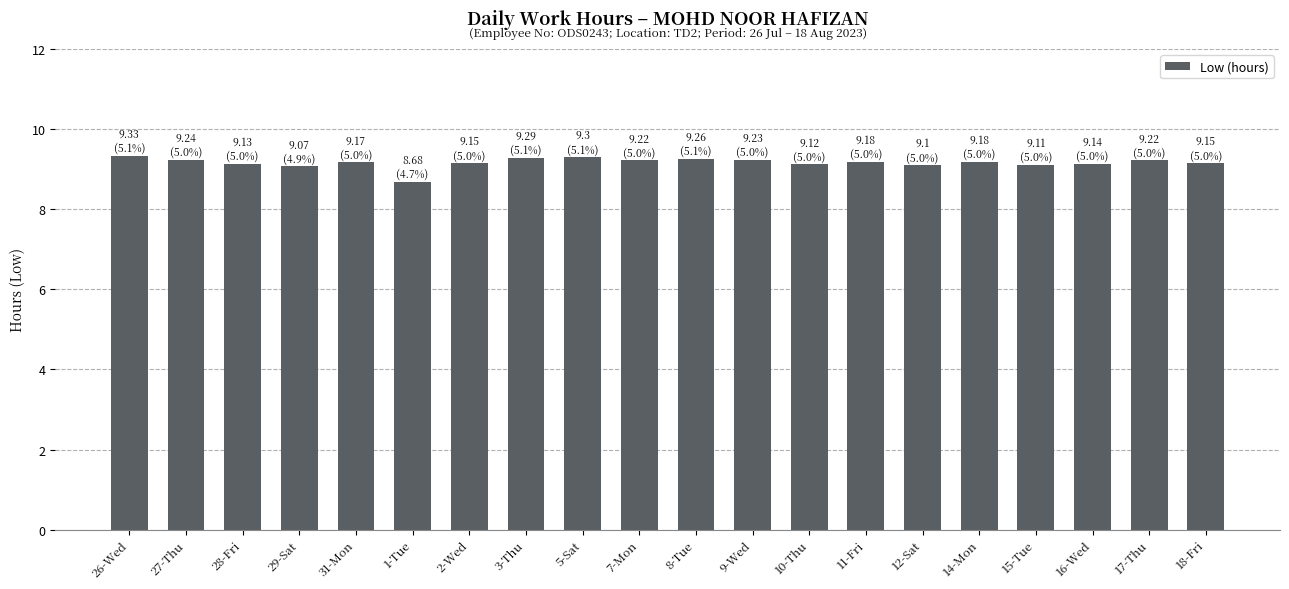

What is the sum of the values at 10-Thu and 3-Thu?

18.4